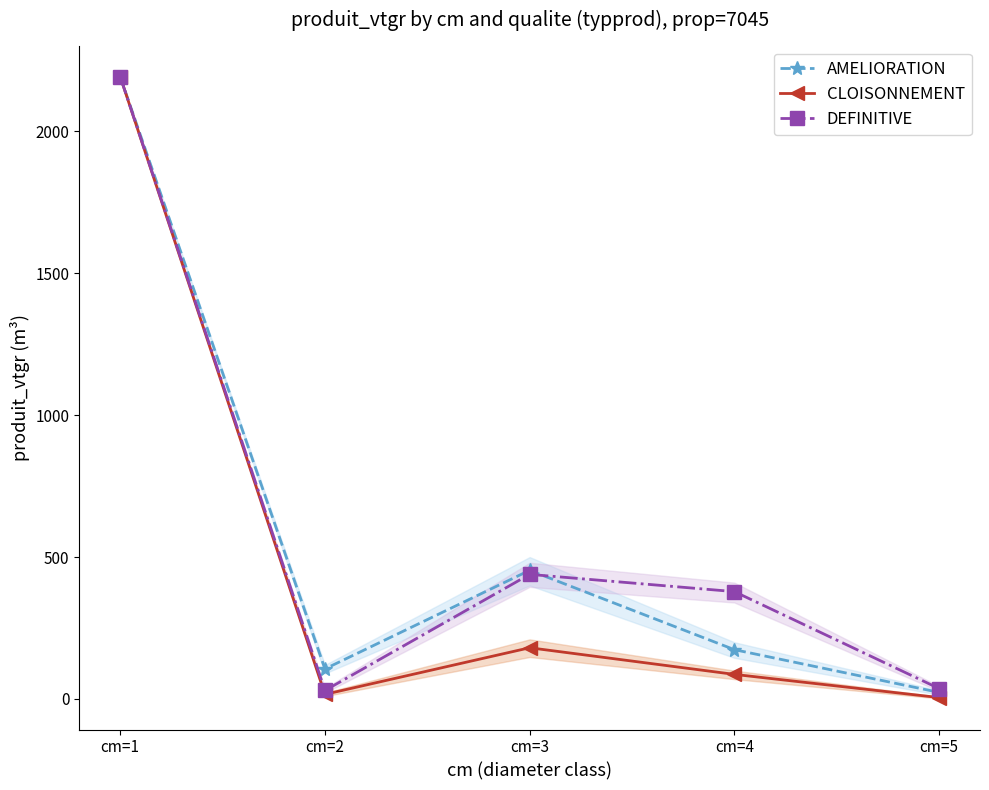

At which label does AMELIORATION first exceed 173?

cm=1